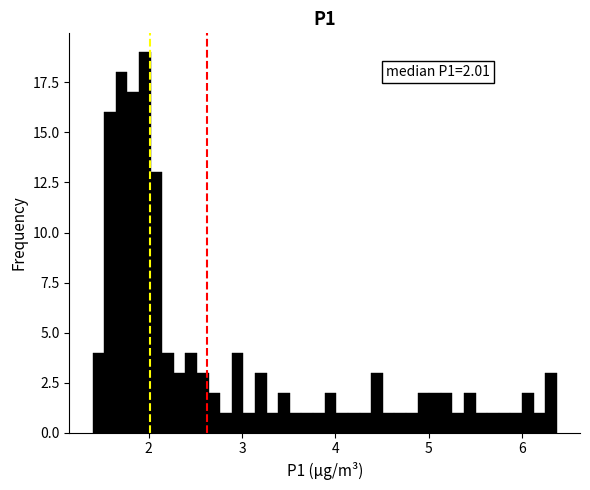

Around what value on the x-axis is the tallest bar? Give the approximate position of its centre, as read against the axis.

2.0